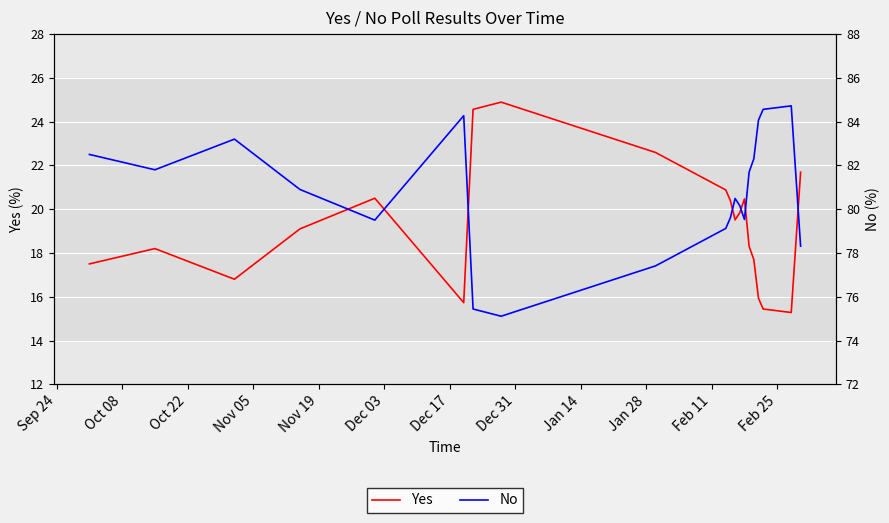

What is the average value of the No series?

80.7